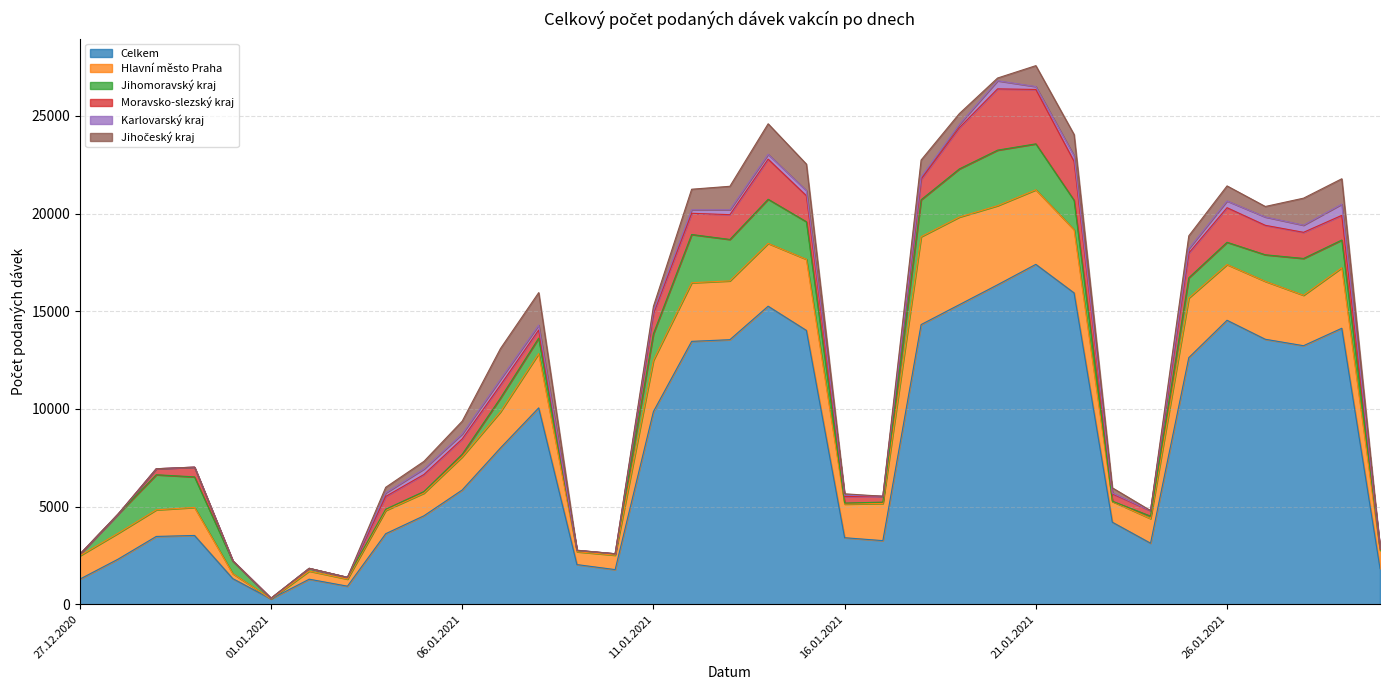

Reading left to right, what are all the values shown in this chart?

Celkem: 1283	2306	3471	3521	1312	270	1282	924	3611	4529	5849	8000	10053	2030	1773	9863	13460	13545	15259	14021	3406	3256	14319	15338	16357	17402	15940	4201	3125	12626	14540	13567	13237	14130	1829
Hlavní město Praha: 1196	1326	1362	1437	253	3	416	363	1191	1160	1698	1851	2779	658	739	2625	3001	3012	3215	3640	1723	1902	4500	4486	4049	3818	3237	1062	1258	3055	2852	2965	2583	3096	929
Jihomoravský kraj: 74	978	1797	1563	638	31	138	88	65	82	132	703	793	60	70	1362	2470	2121	2262	1923	50	69	1892	2466	2845	2353	1506	13	126	1034	1141	1361	1885	1422	76
Moravsko-slezský kraj: 3	0	306	497	30	0	0	1	653	872	784	666	418	12	2	1029	1086	1268	2053	1334	329	302	1047	2112	3137	2786	1993	377	284	1267	1771	1509	1338	1262	44
Karlovarský kraj: 0	0	1	3	0	0	1	0	179	284	255	293	248	0	0	124	178	250	248	260	75	0	119	170	415	147	287	41	0	225	344	426	365	575	0
Jihočeský kraj: 1	0	1	1	0	1	3	1	288	389	656	1576	1664	6	1	245	1055	1204	1563	1358	72	0	867	550	141	1071	1086	267	1	657	771	538	1384	1300	8